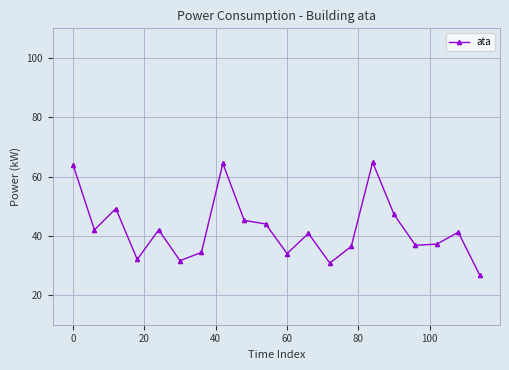

True or false: the data has more than 1 interior local peaks.

True